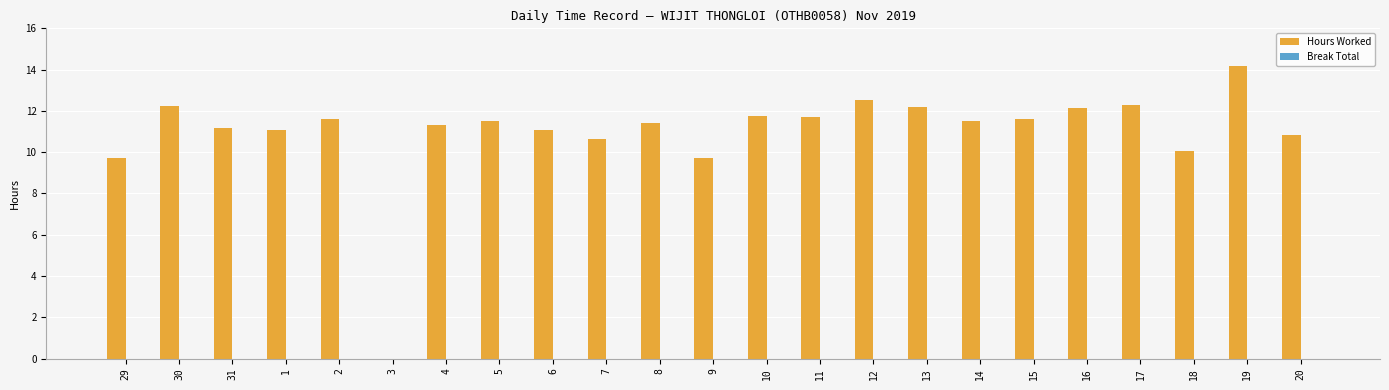

The chart shows a value of 7.6 at 31. True or false?

False